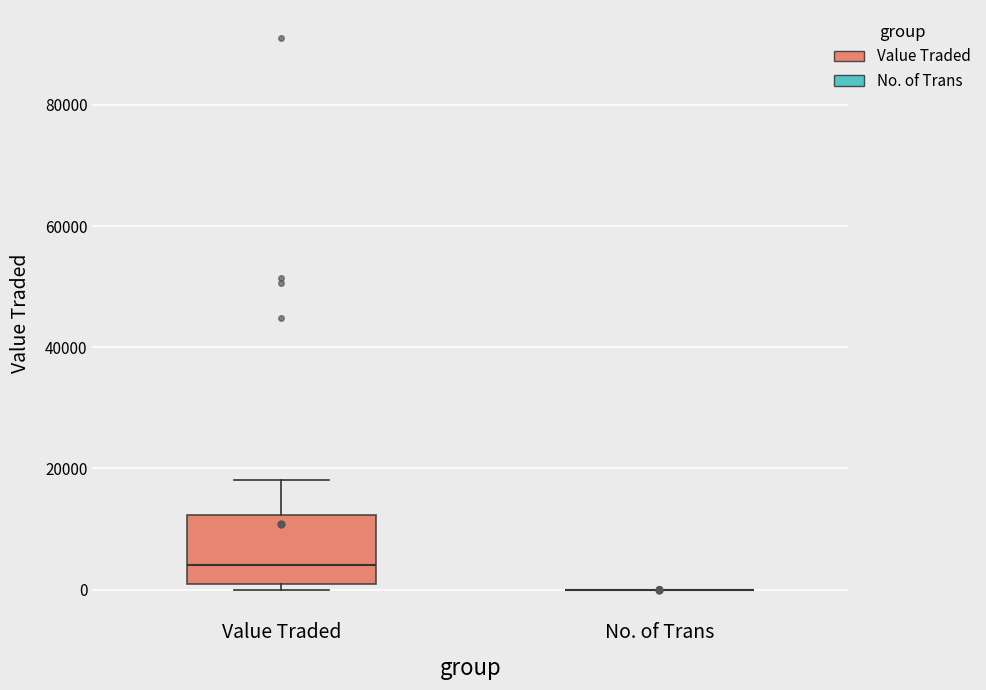

Reading left to right, read every box against the y-axis: the position of its median line, the range the box covers, and the ends of its whiskers. The values are not printed on the chart, so give them approximately, as read against the axis.

Value Traded: median 4000, box 0 to 12000, whiskers 0 (just below the box's lower edge) to 18000
No. of Trans: box collapsed to a line at 0, whiskers 0 to 0